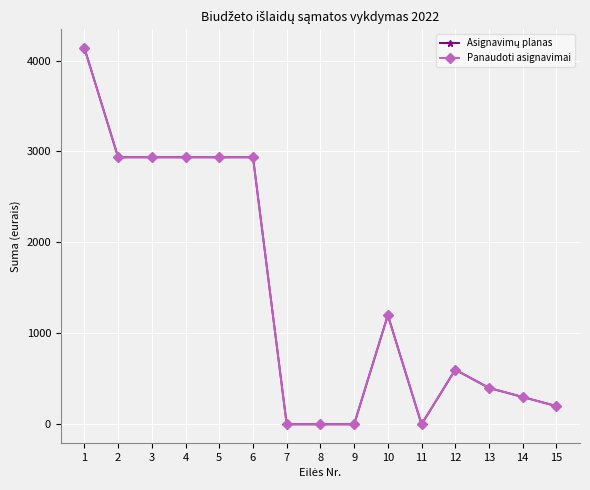

What is the difference between the Panaudoti asignavimai values at 4 and 8?

2936